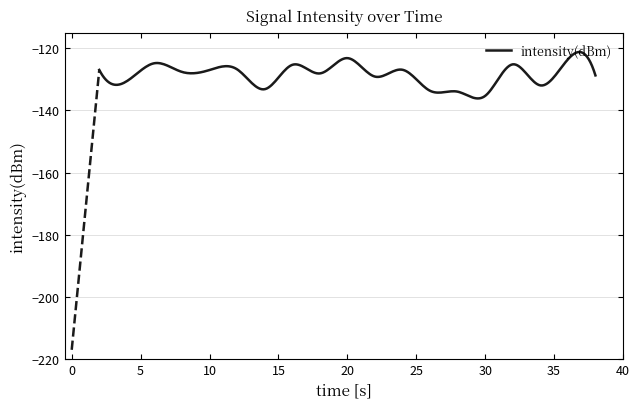

What is the smallest value displayed?

-136.2